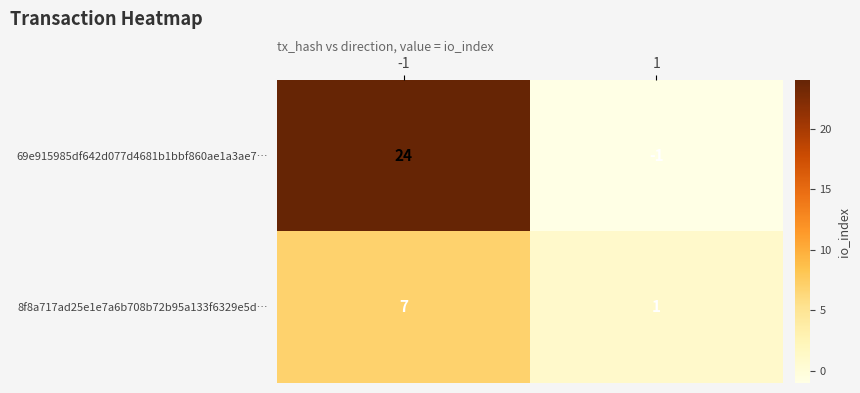

Reading left to right, extract all data points from this chart.

69e915985df642d077d4681b1bbf860ae1a3ae7…: -1=24	1=-1
8f8a717ad25e1e7a6b708b72b95a133f6329e5d…: -1=7	1=1